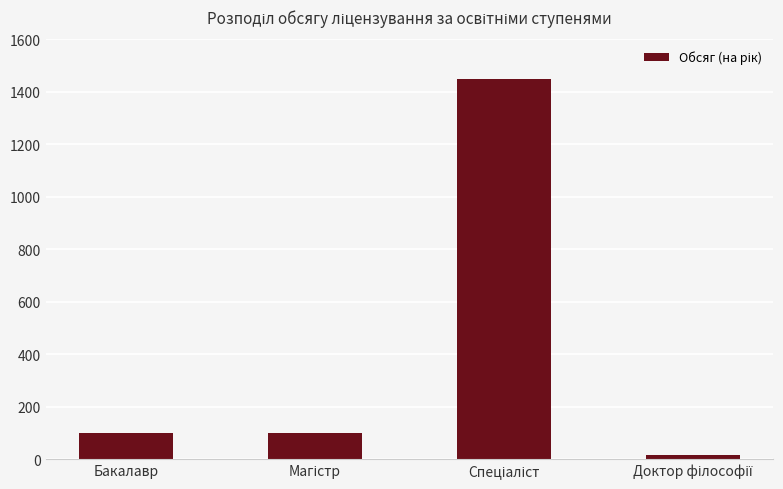

How many categories are shown in the chart?

4